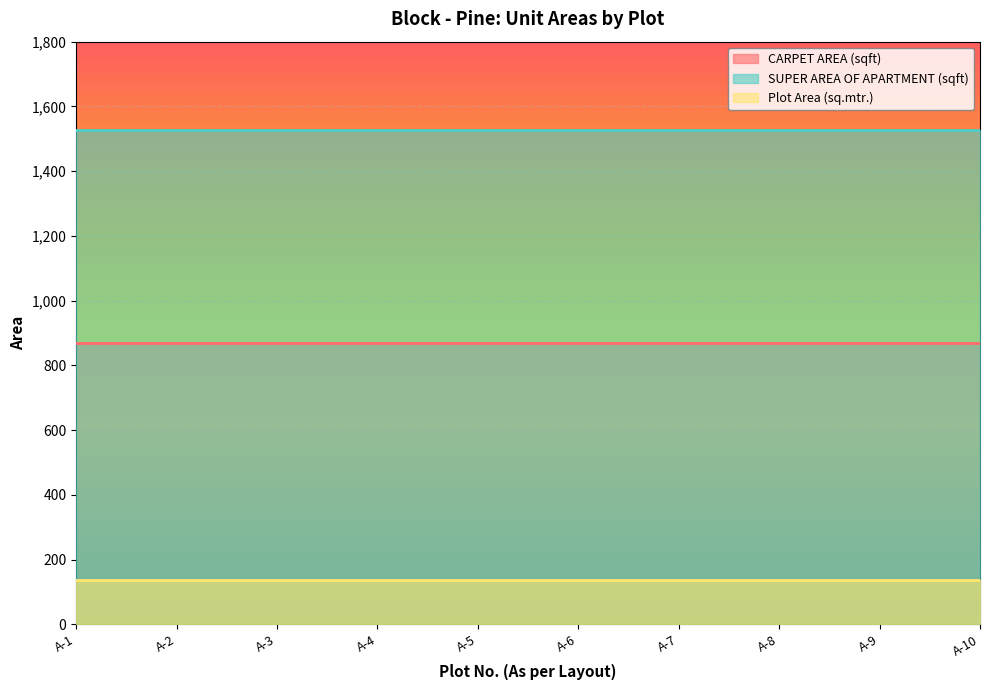

At A-3, list the series in order from smallest to largest.

Plot Area (sq.mtr.), CARPET AREA (sqft), SUPER AREA OF APARTMENT (sqft)